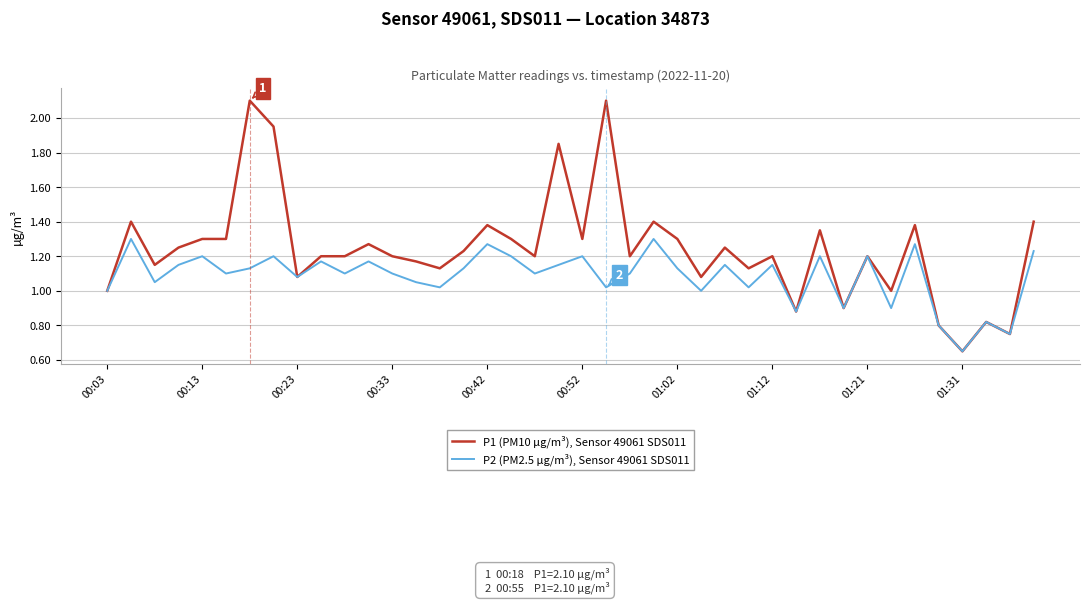

Which series has the largest range (max minus min)?

P1 (PM10 µg/m³), Sensor 49061 SDS011